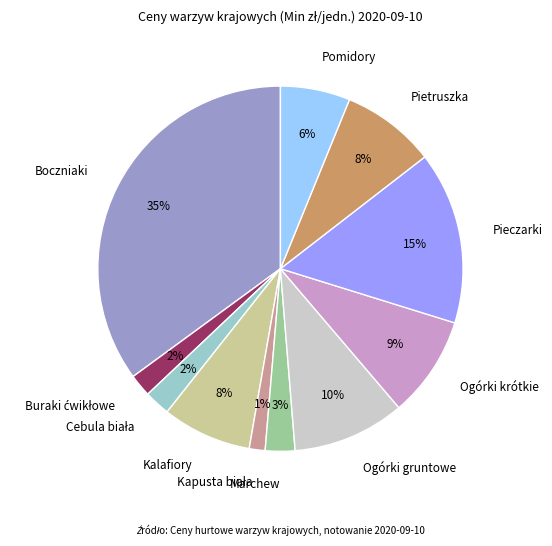

To the nearest percent, what is the difference between the Ogórki gruntowe and Kalafiory slice percentages?

2%